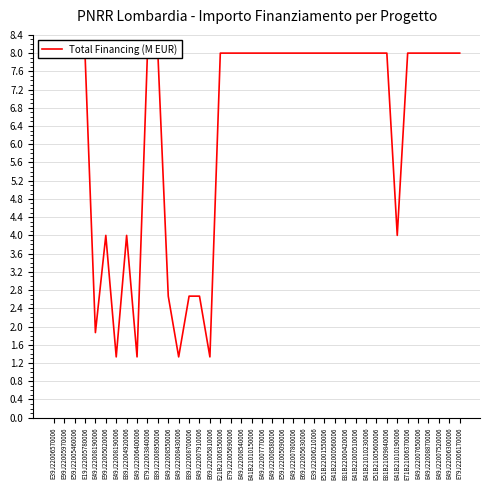

The chart shows a value of 13.5 at E49J22006300006. True or false?

False